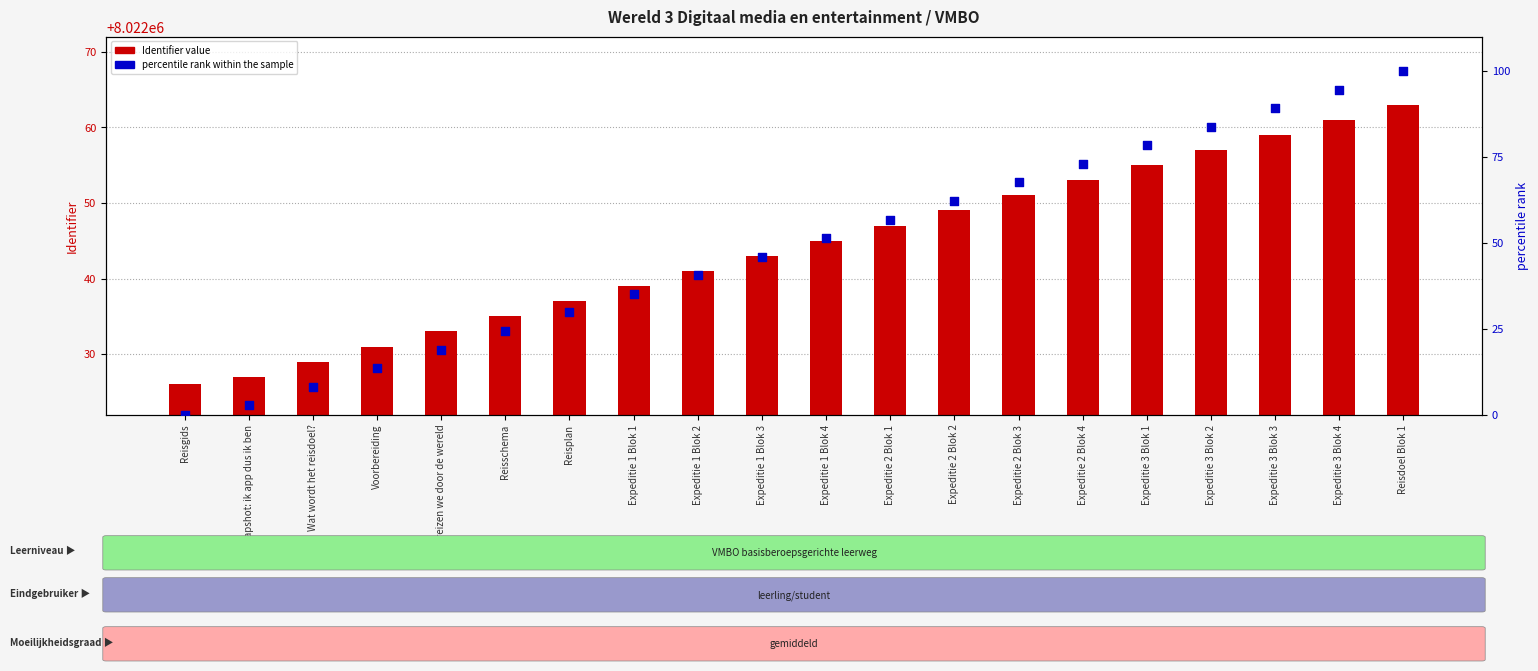

What is the total value across all series at Voorbereiding?

8022044.5